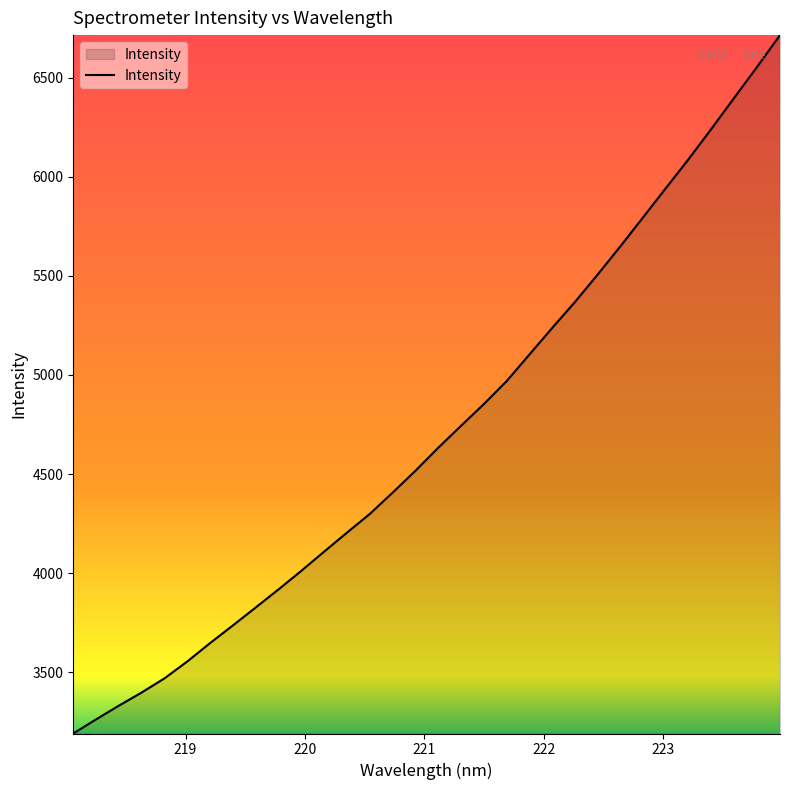

What is the smallest value displayed?

3190.7